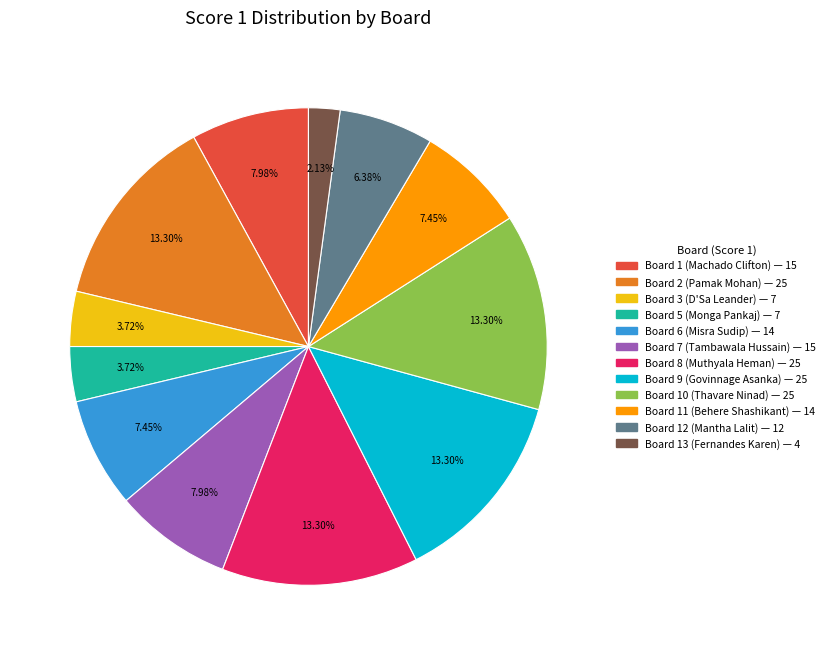

Does any single category account for the majority?

No